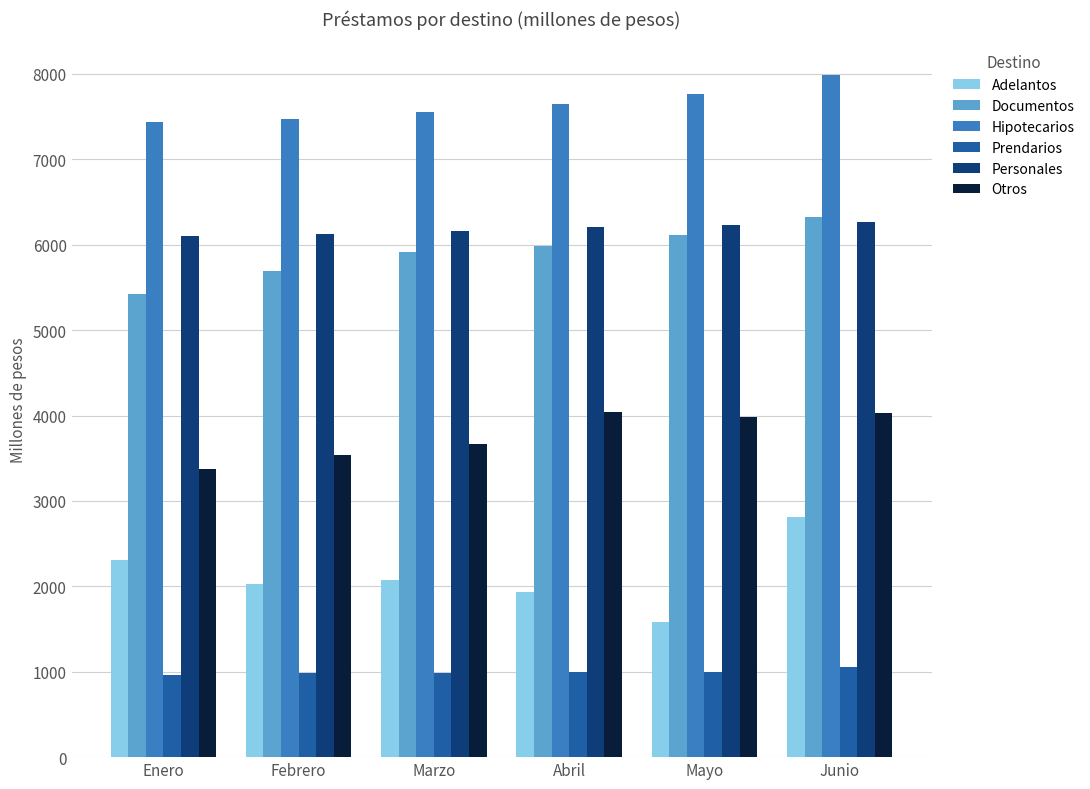

At how many categories does at least one series exceed 4336?

6